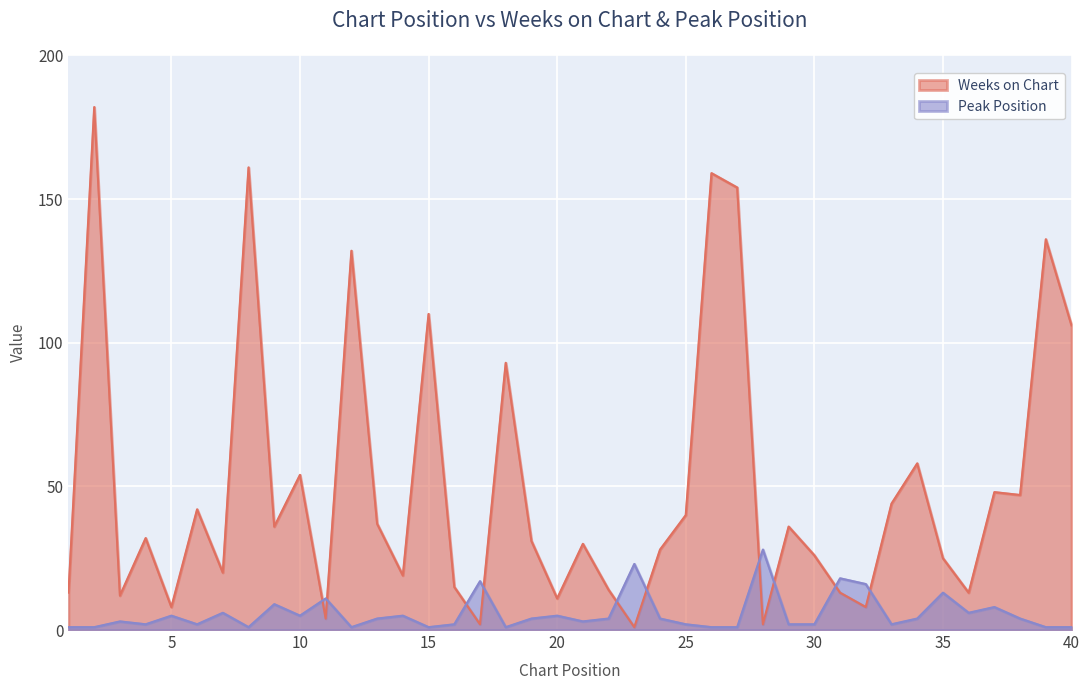

What is the value of the Peak Position point at the 20th from the left?

5